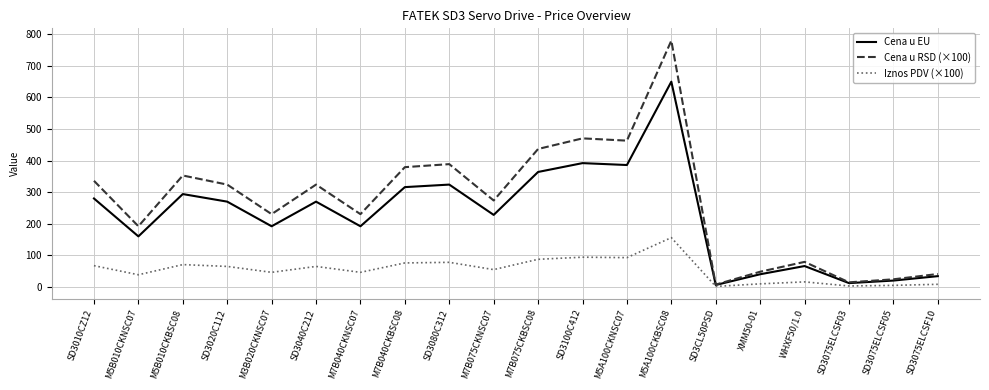

How many categories are shown in the chart?

20